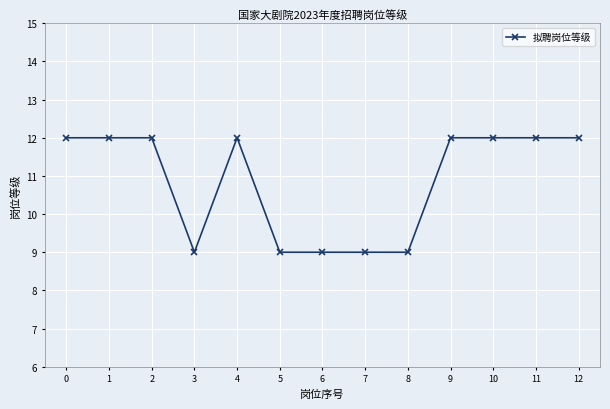

Reading left to right, extract all data points from this chart.

0=12	1=12	2=12	3=9	4=12	5=9	6=9	7=9	8=9	9=12	10=12	11=12	12=12